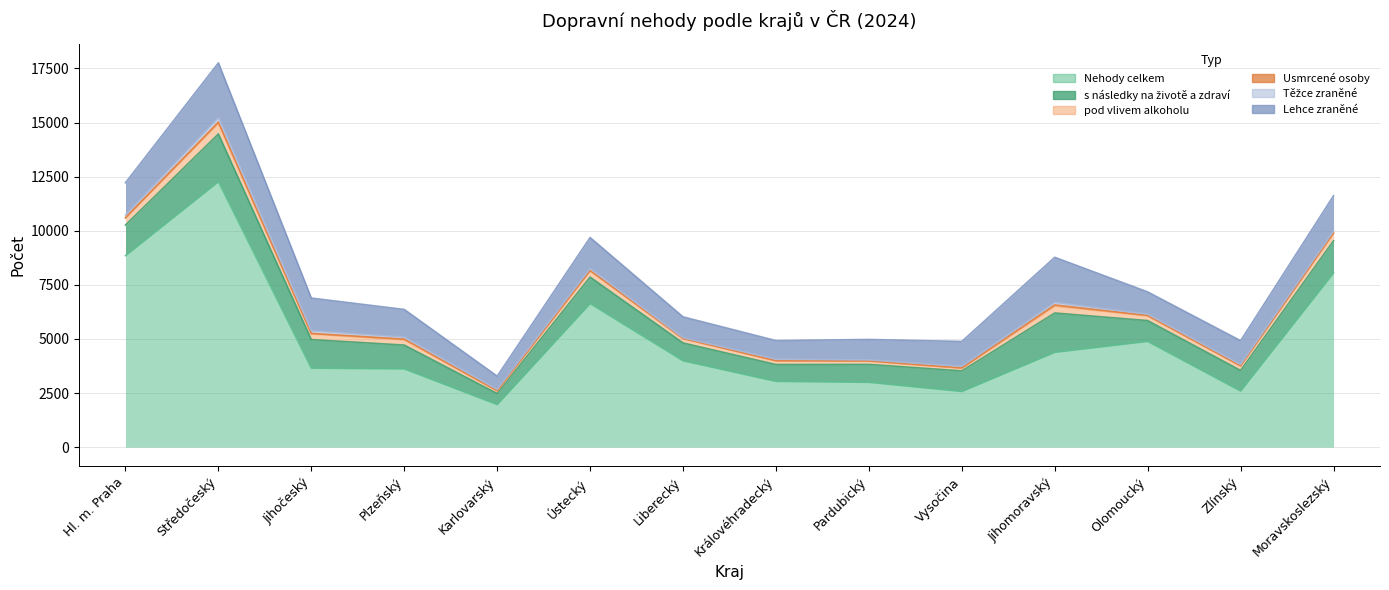

What is the total value across all series at Plzeňský?

6362